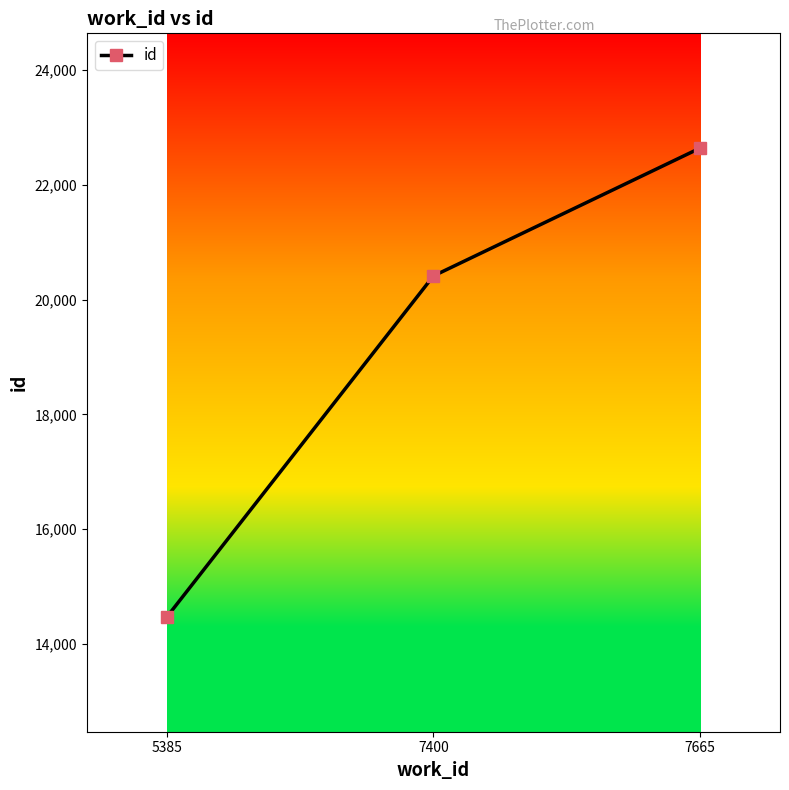

Reading left to right, transcribe all the data shown in this chart.

5385=14471	7400=20413	7665=22640